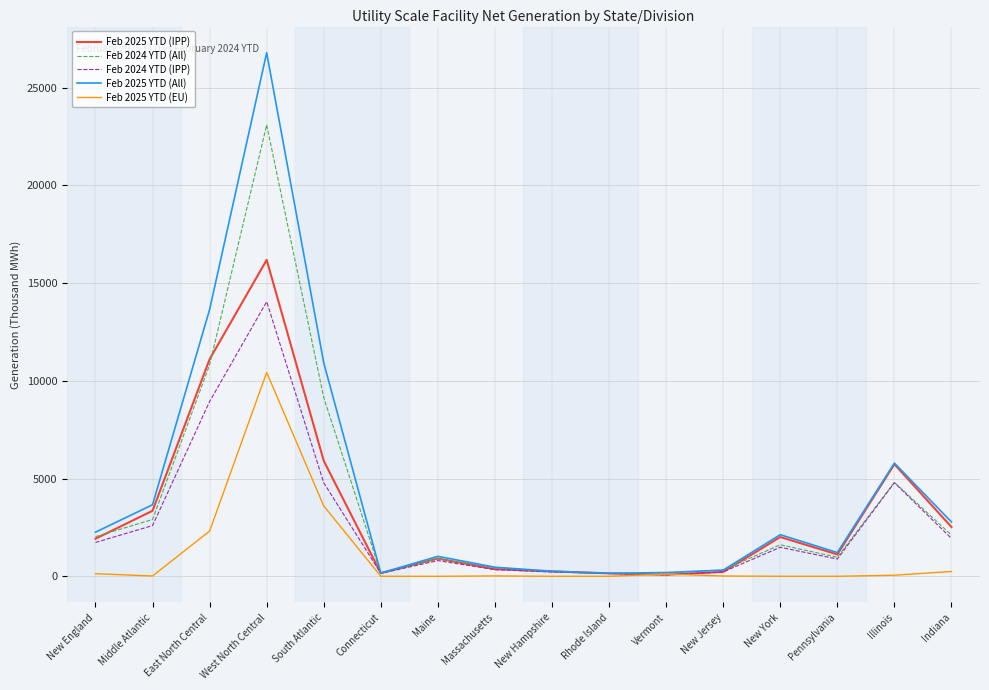

Which series has the widest spread of values?

Feb 2025 YTD (All)